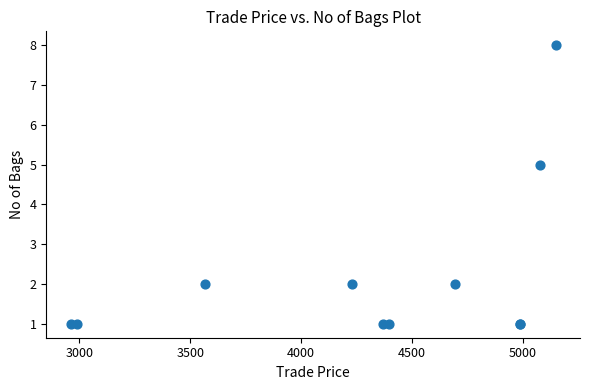

What Y value in the scatter plot is closest to 4?

5